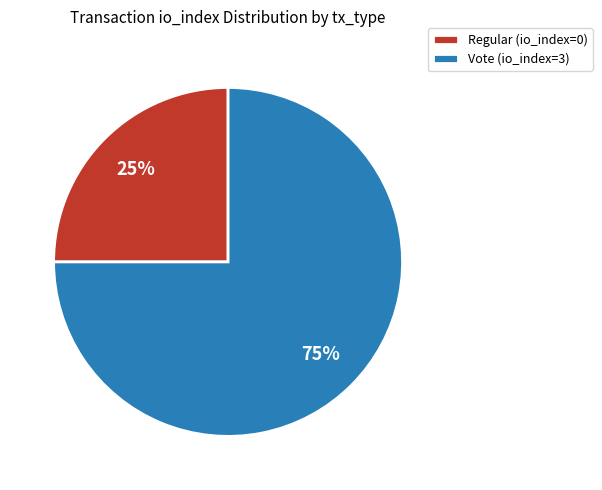

Does Vote represent more than half of the total?

Yes